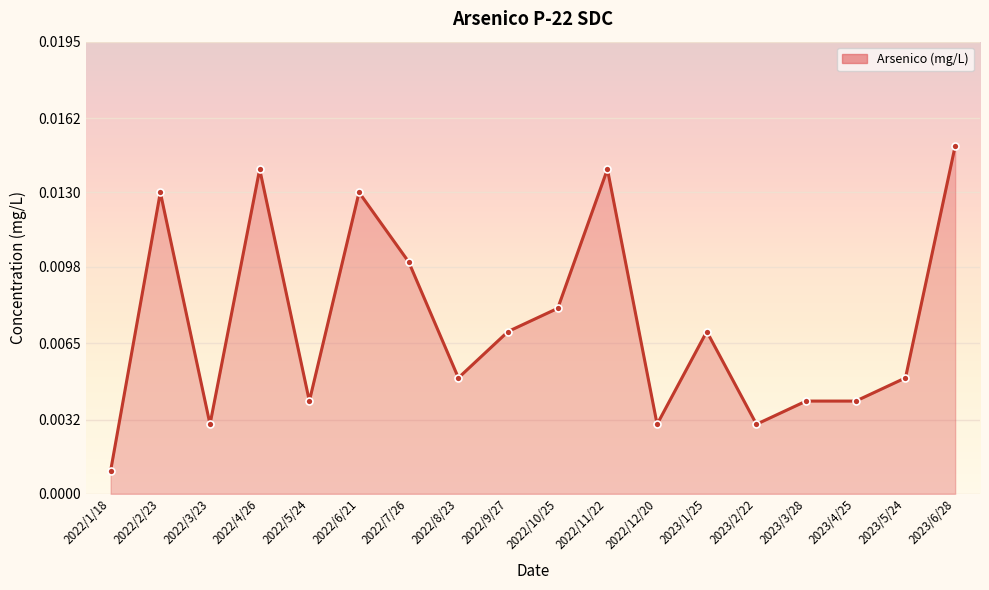

What is the label of the 3rd point from the left?

2022/3/23